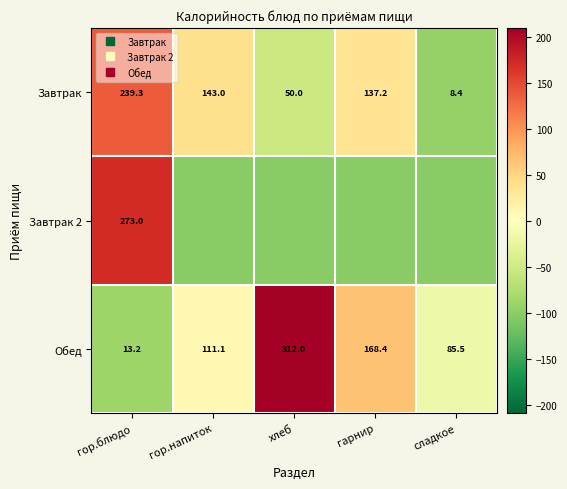

Which series has the largest total across all categories?

Обед